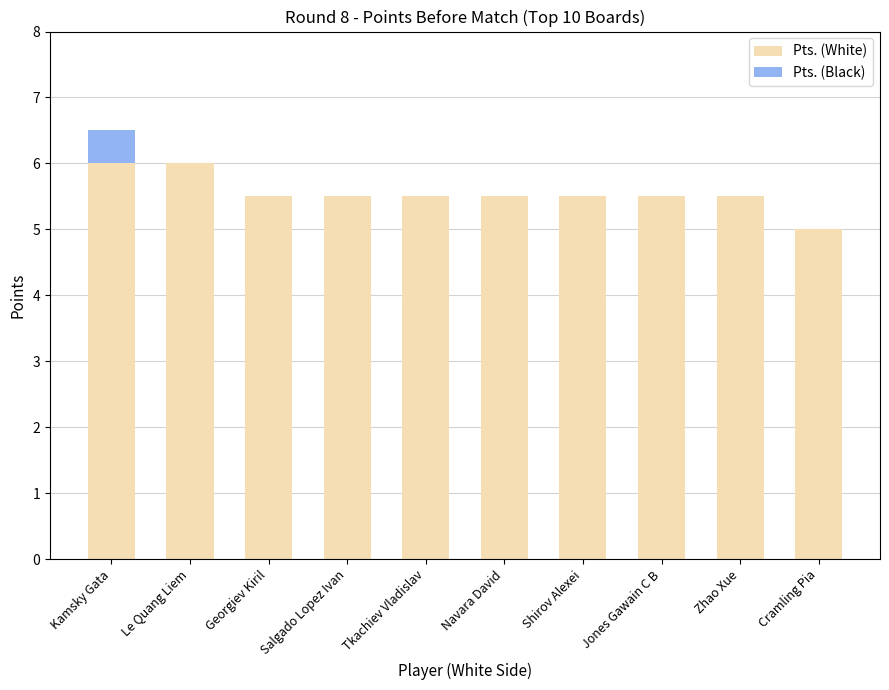

What is the total value across all series at Cramling Pia?

5.0